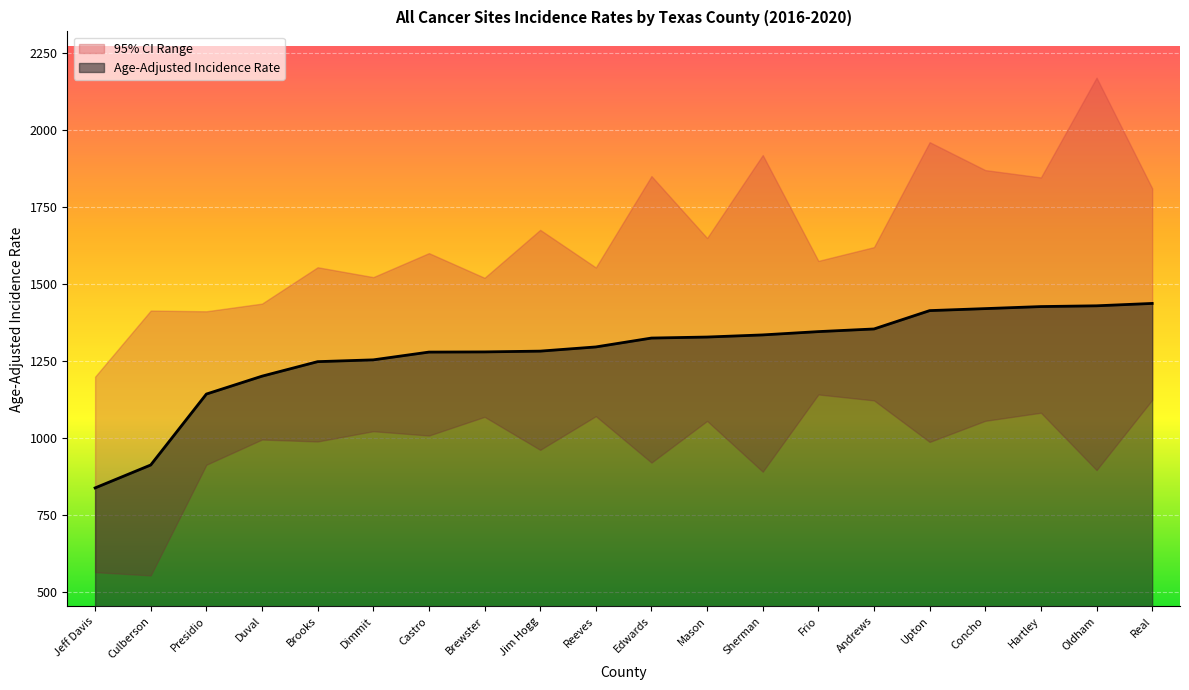

True or false: Lower 95% CI has more than 2 points higher than both neighbors.

True